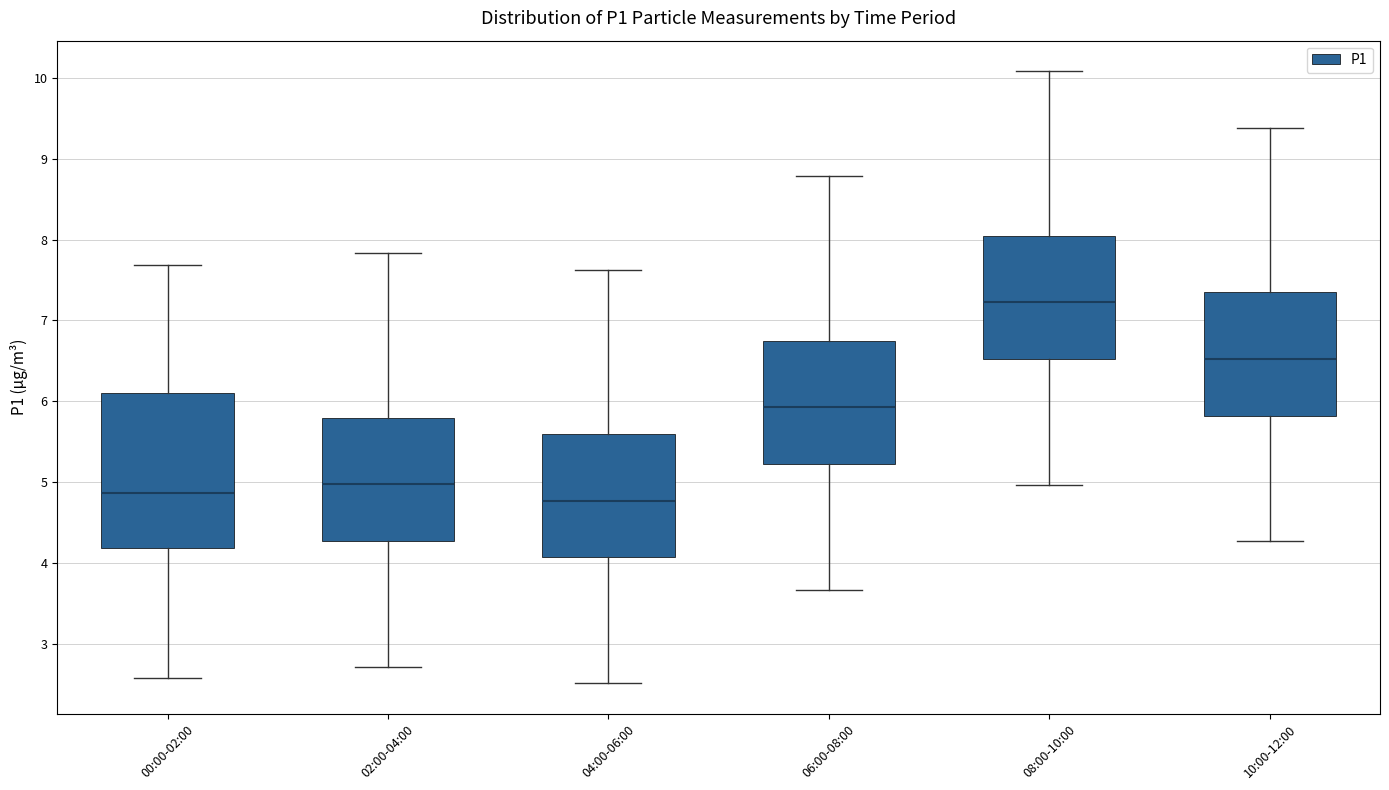

Which box is the tallest, from its lower edge to its upper edge?

00:00-02:00